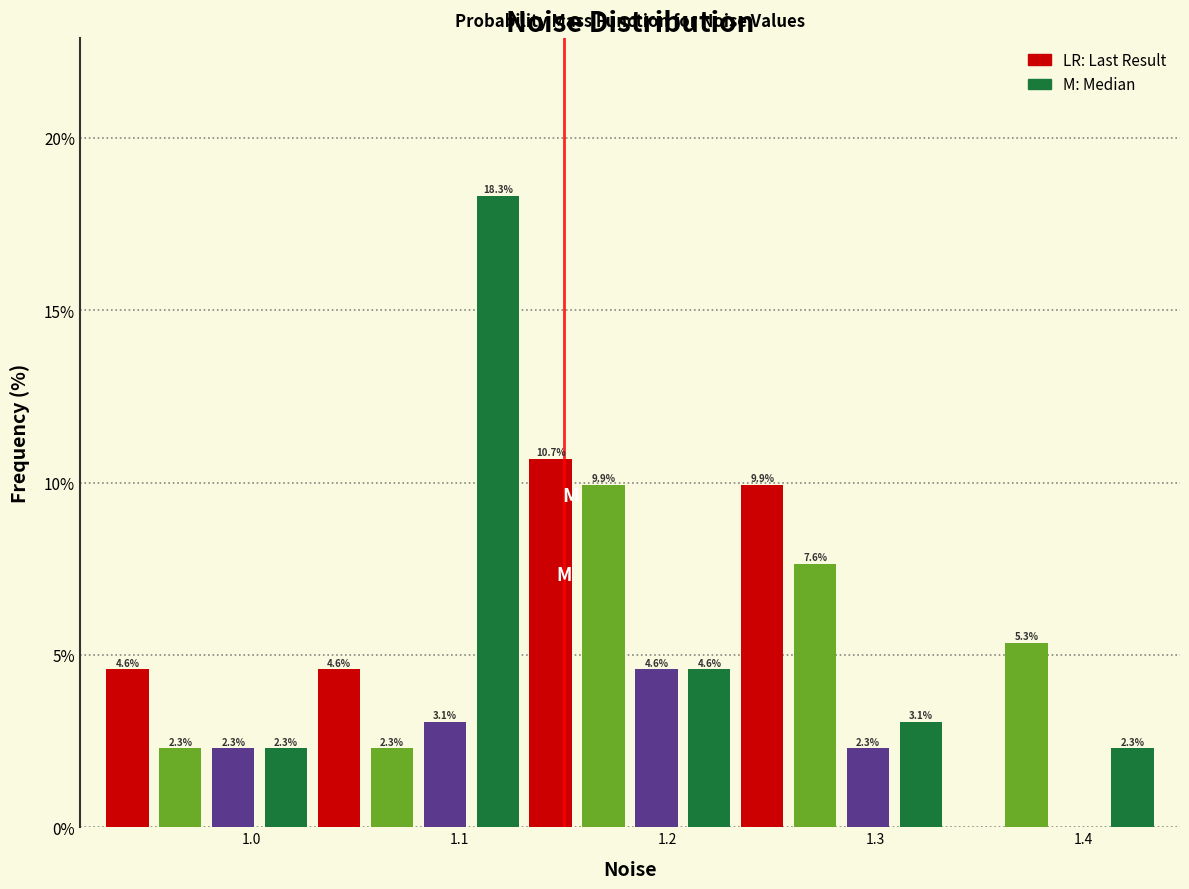

Around what value on the x-axis is the tallest bar? Give the approximate position of its centre, as read against the axis.

1.12